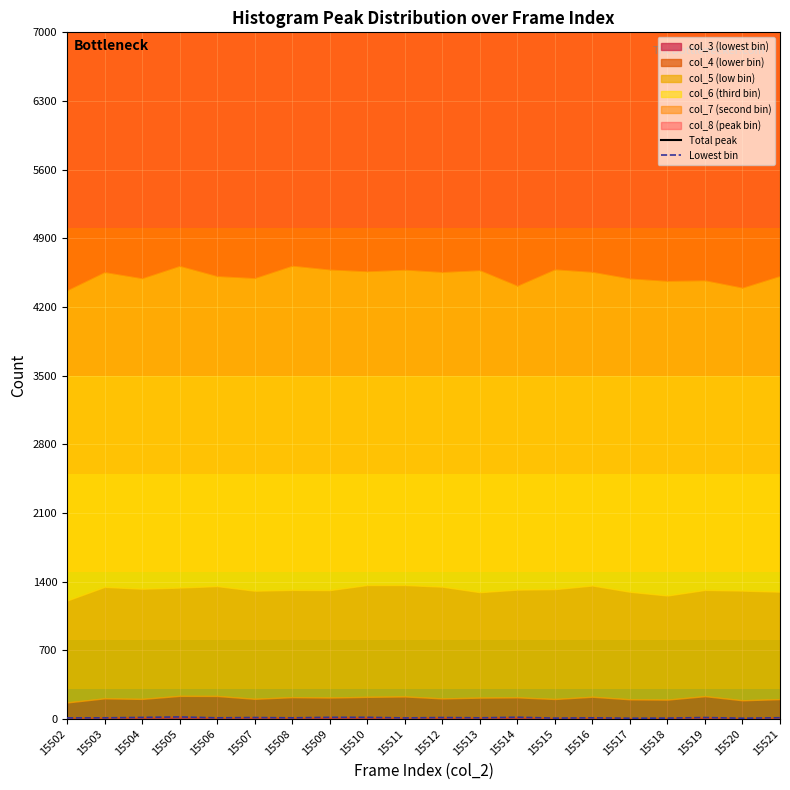

Which category has the highest value across all series?

15509